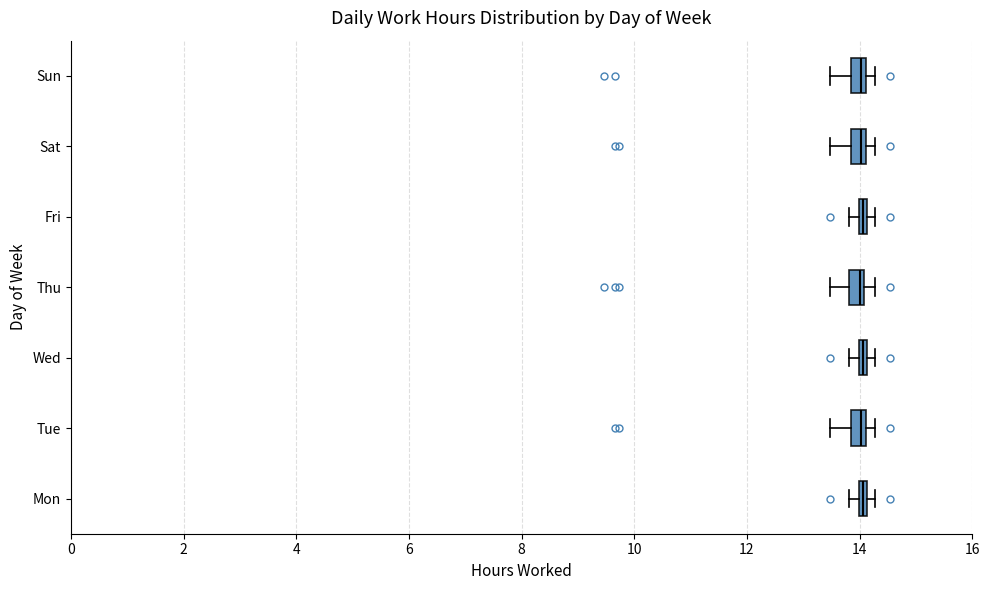

Where is the right edge of the box for Fri on the x-axis? The values are not printed on the chart, so give them approximately, as read against the axis.

14.2